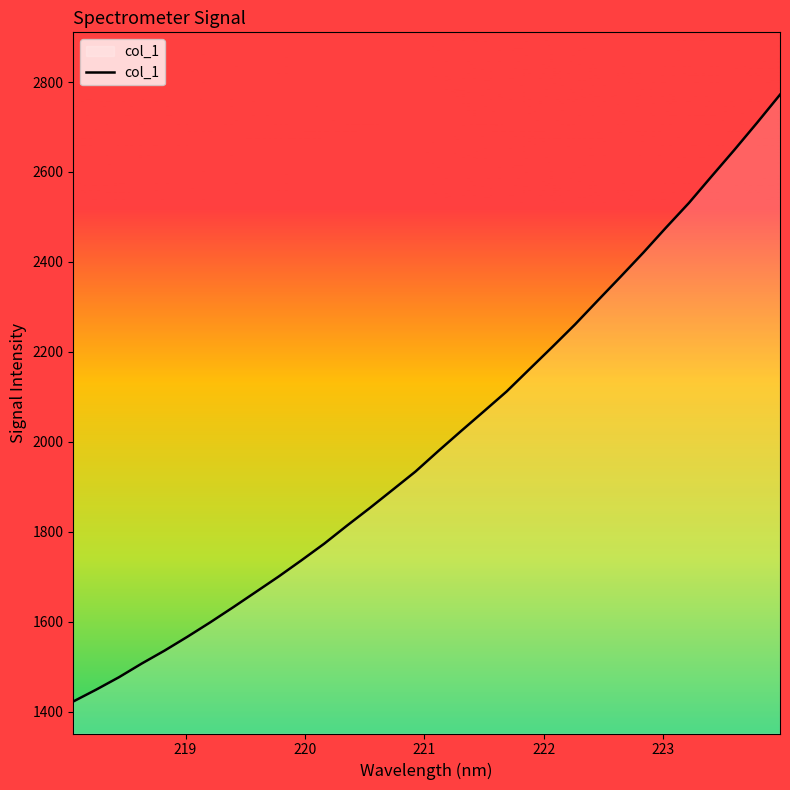

What is the difference between the maximum and minimum values?

1348.8